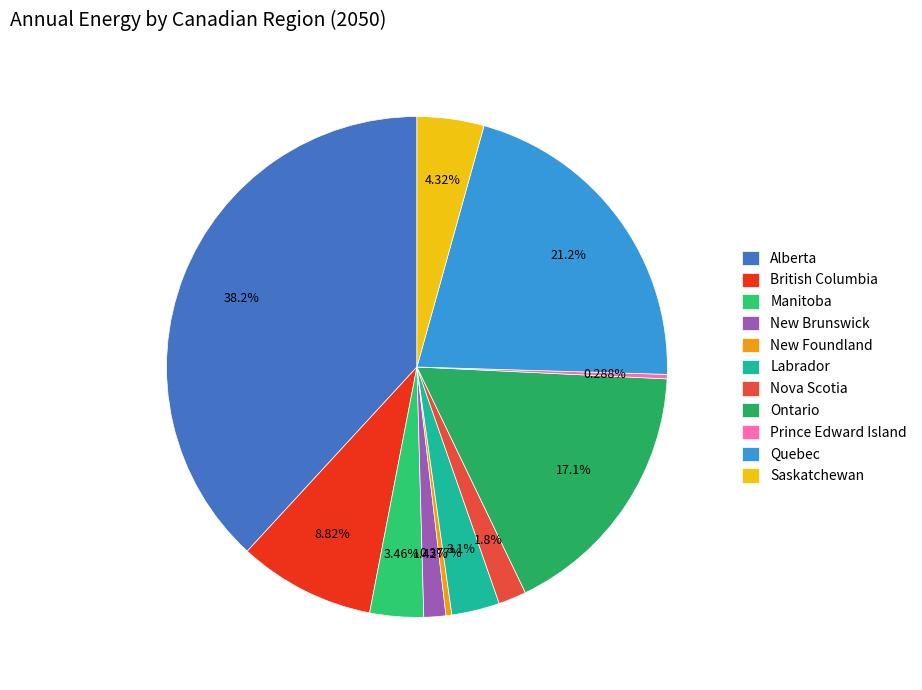

Is the sum of Manitoba and New Foundland greater than half?

No